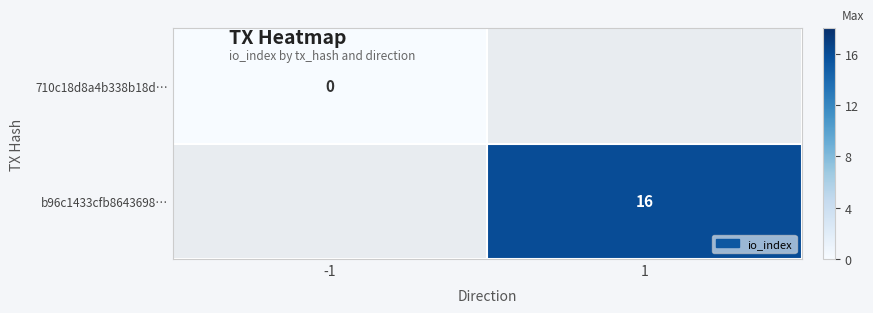

Is the value of 710c18d8a4b338b18d… at -1 greater than the value of b96c1433cfb8643698… at 1?

No